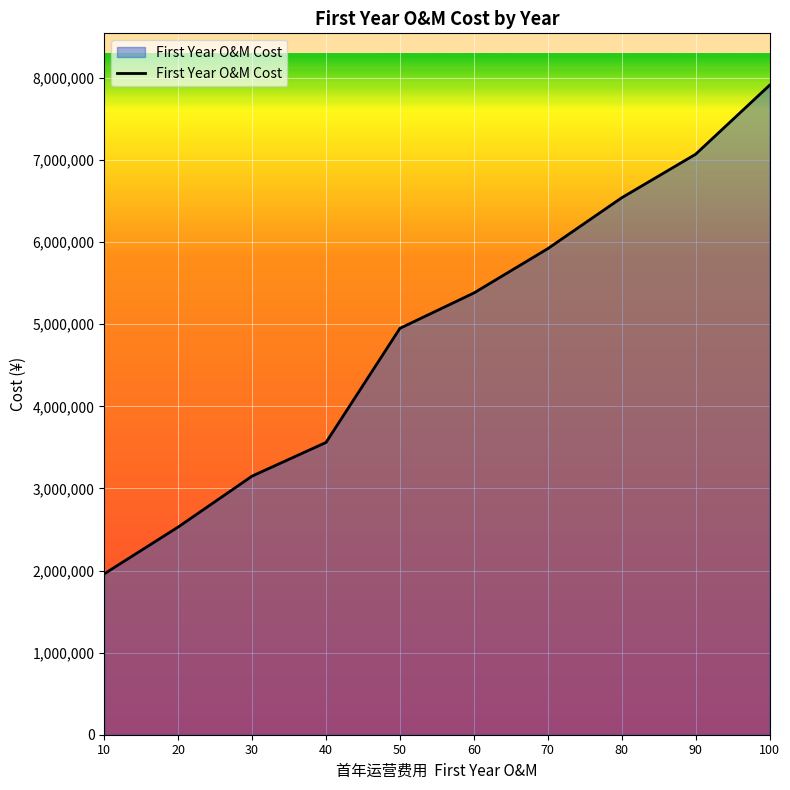

Rank the categories by value from highest to lowest.

100, 90, 80, 70, 60, 50, 40, 30, 20, 10